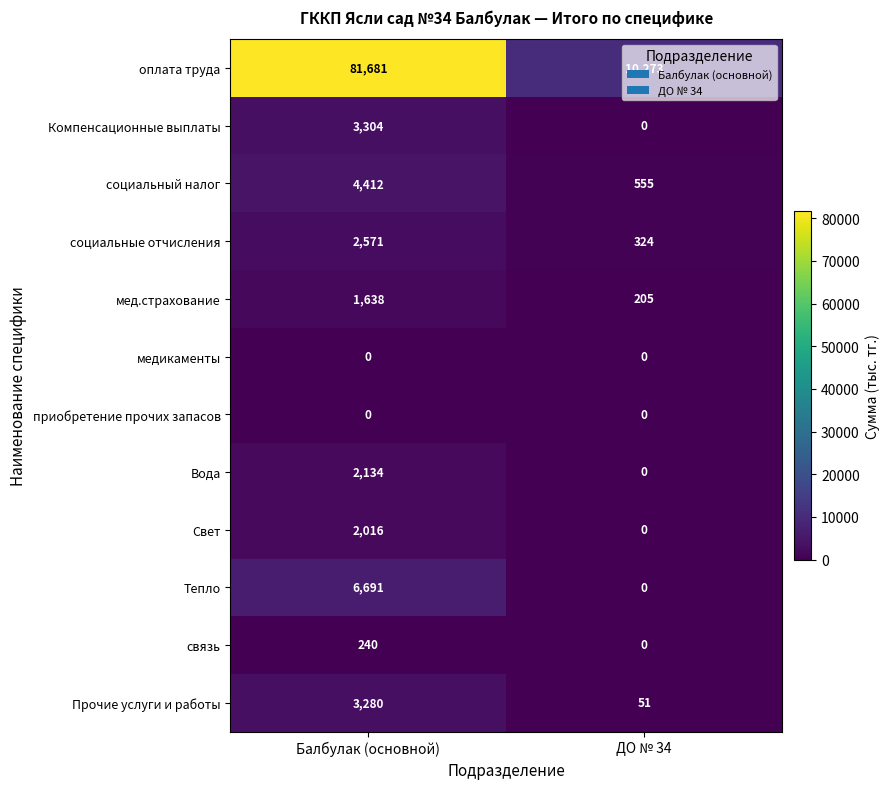

Which category has the lowest value in the социальные отчисления series?

ДО № 34